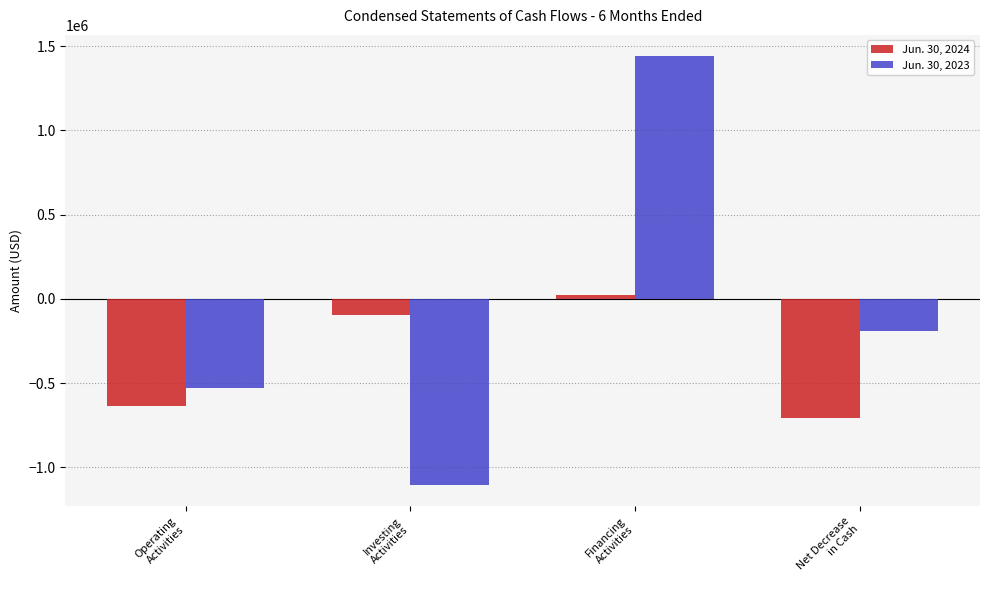

Which label corresponds to the smallest value in the chart?

Investing
Activities